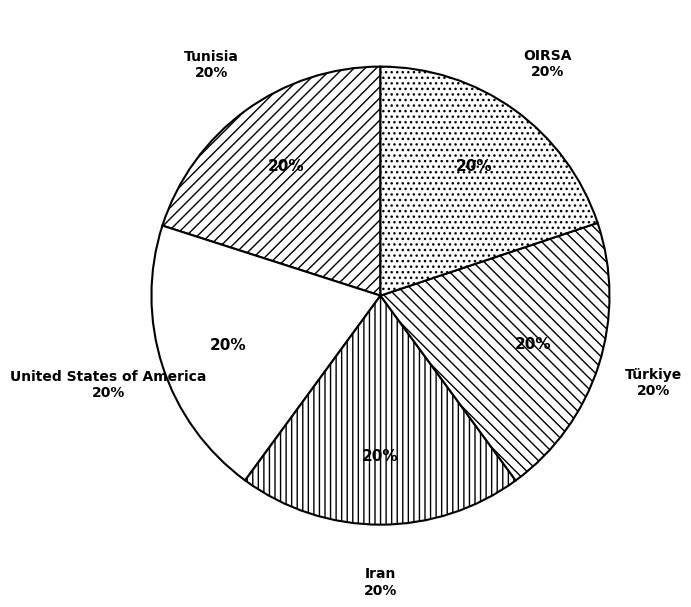

Combined, what portion of the pie is United States of America and Iran?

40.0%